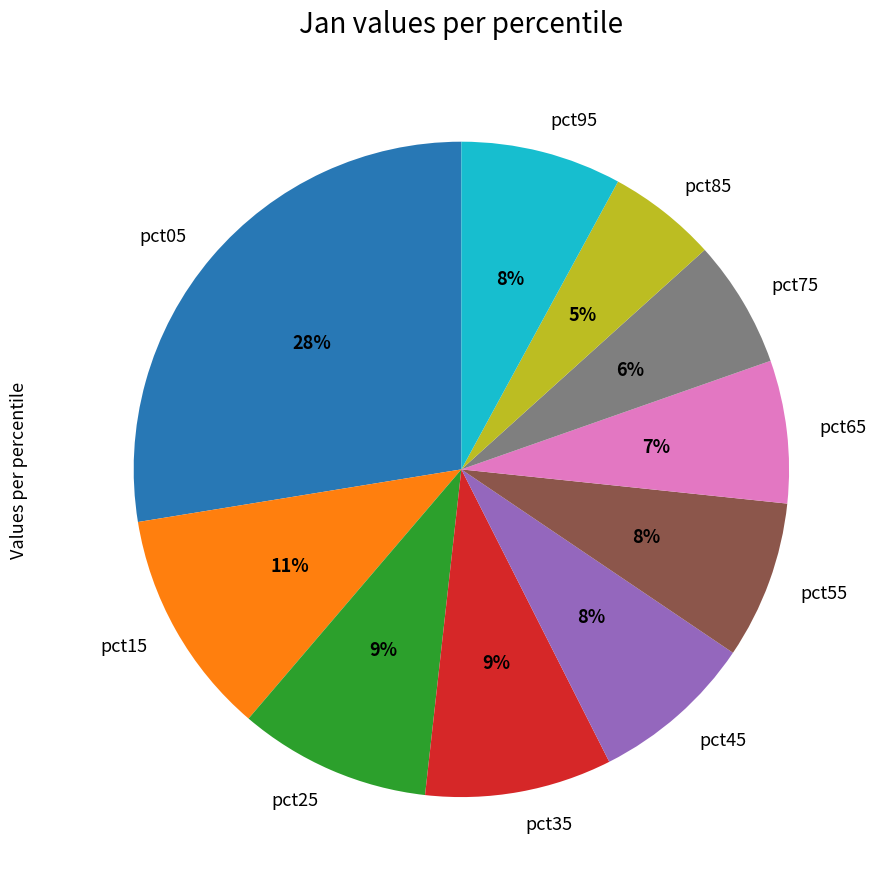

Combined, do pct15 and pct25 account for over 50%?

No